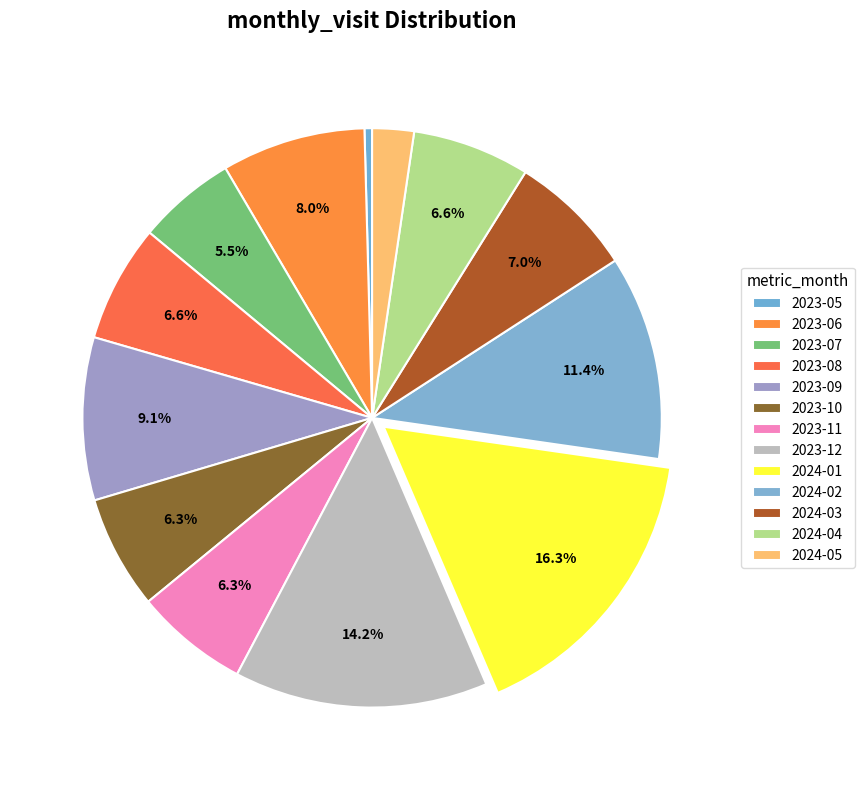

Count the number of slices in the pie.

13